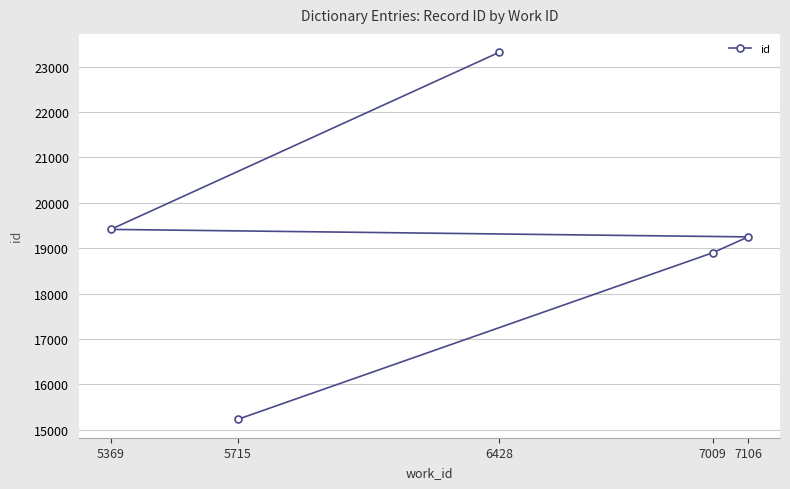

List the labels in order of value, largest first.

6428, 5369, 7106, 7009, 5715